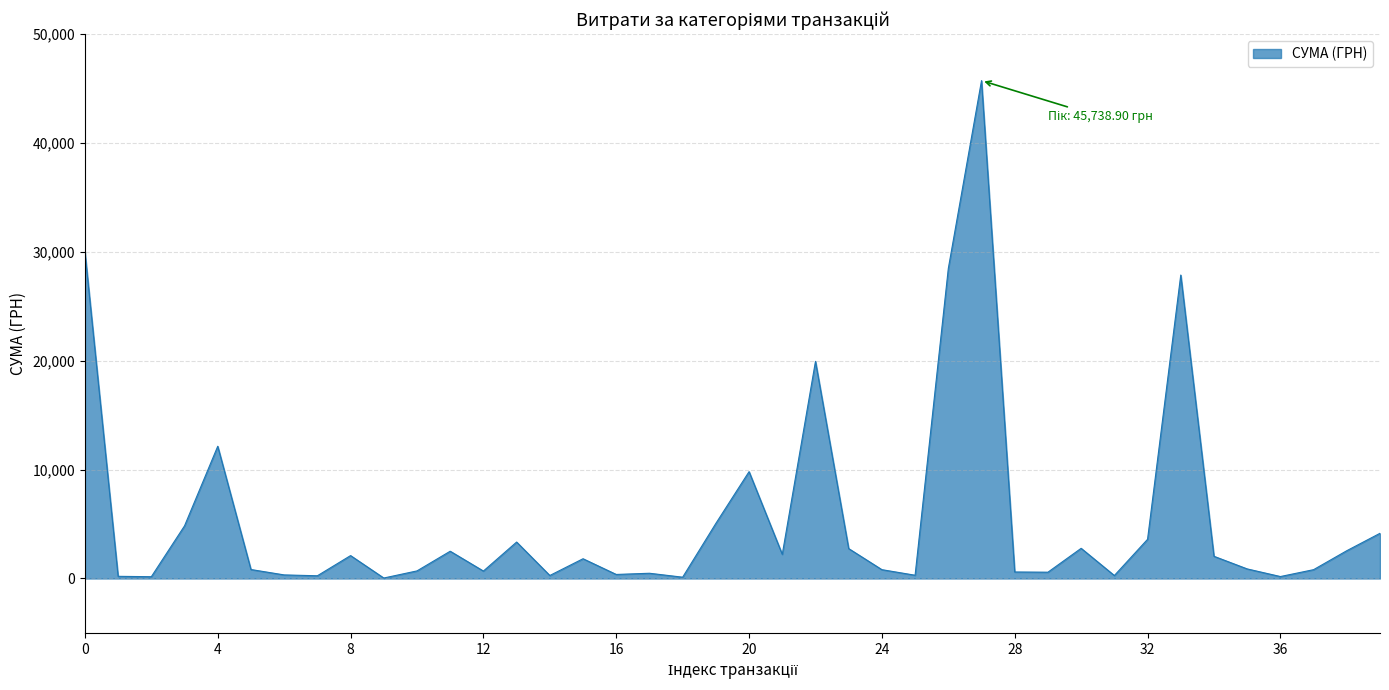

What is the difference between the maximum and minimum values?

45694.4